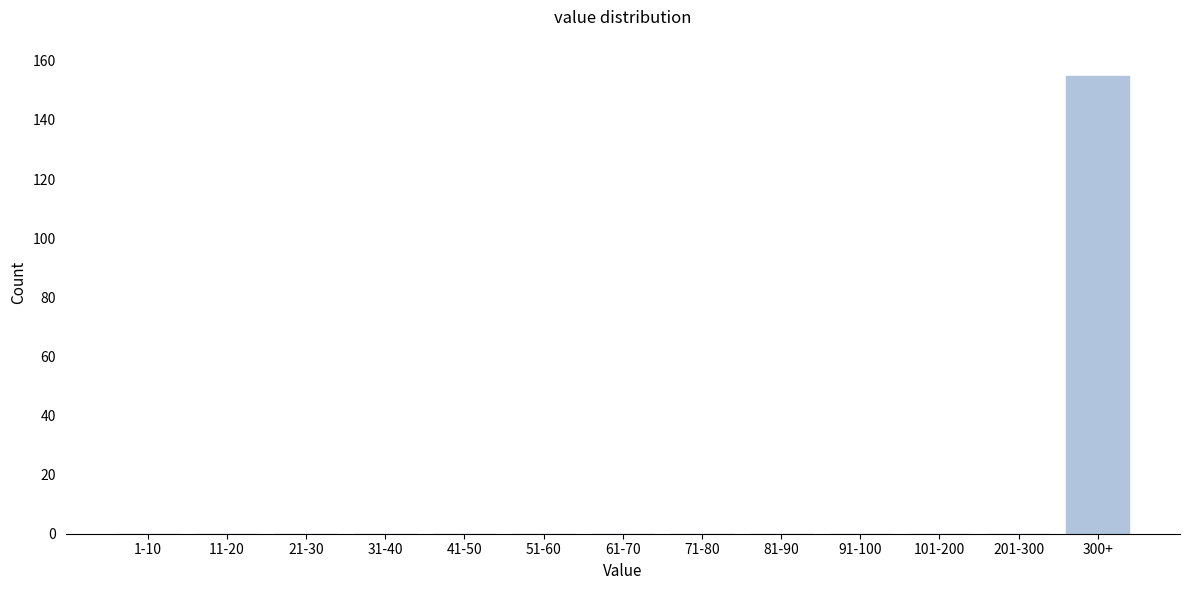

Reading left to right, extract all data points from this chart.

1-10=0	11-20=0	21-30=0	31-40=0	41-50=0	51-60=0	61-70=0	71-80=0	81-90=0	91-100=0	101-200=0	201-300=0	300+=155